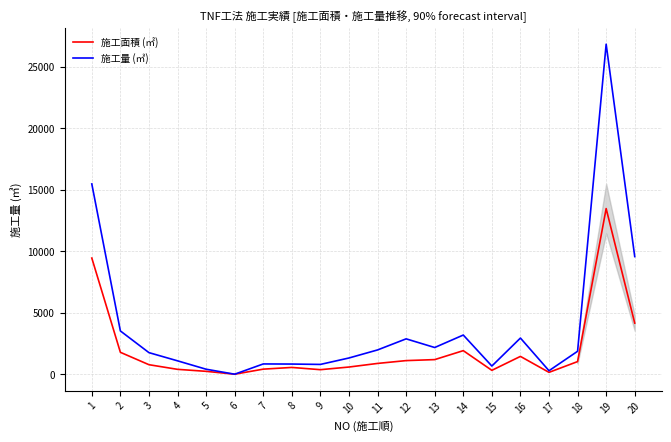

Rank the series by their maximum value, from lowest to highest.

施工面積 (㎡), 施工量 (㎥)